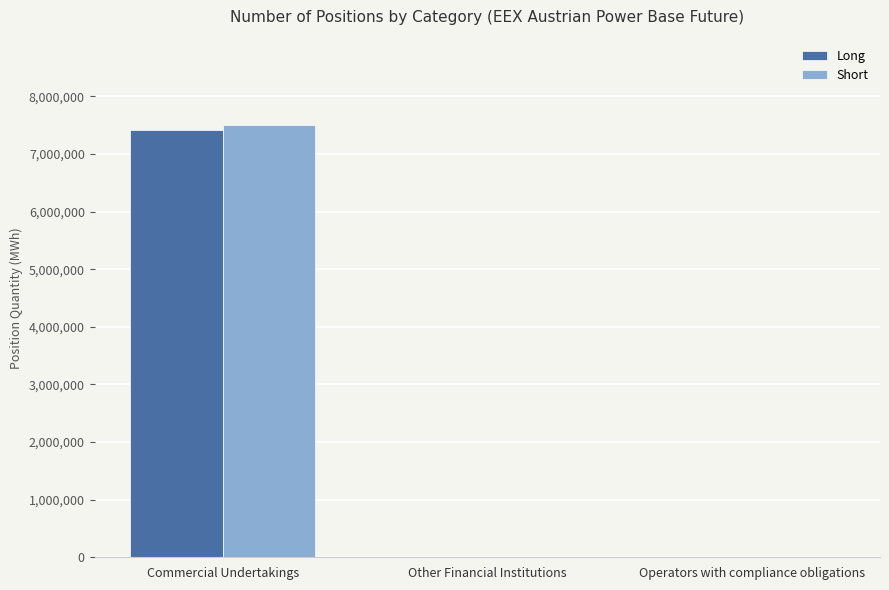

What is the sum of the Long values at Operators with compliance obligations and Commercial Undertakings?

7410135